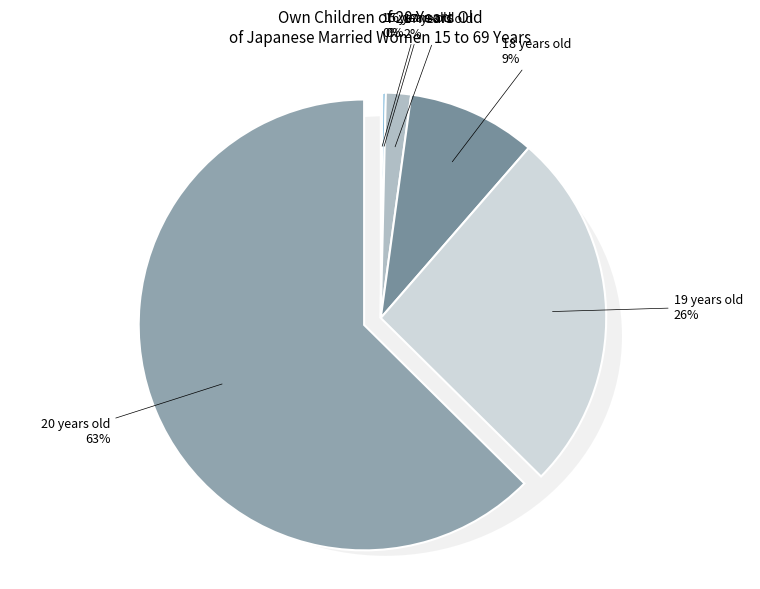

Which has a higher value, 16 years old or 20 years old?

20 years old